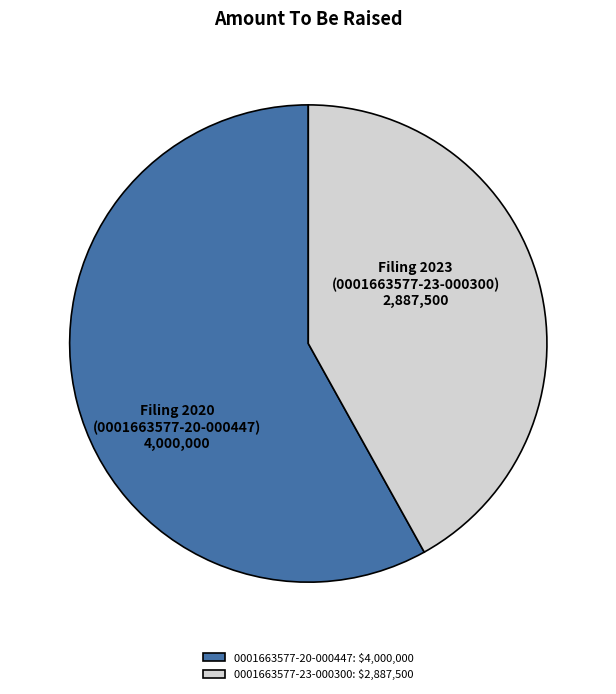

The 0001663577-23-000300 slice represents 42% of the pie. True or false?

True